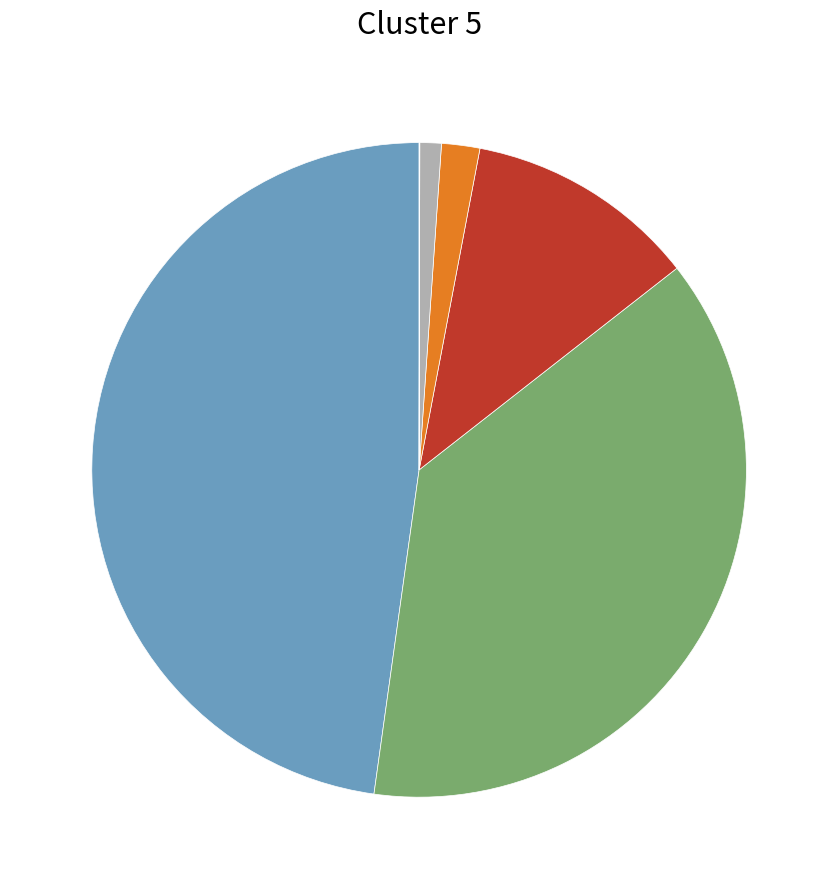

Which category has the smallest portion of the pie?

6GAES